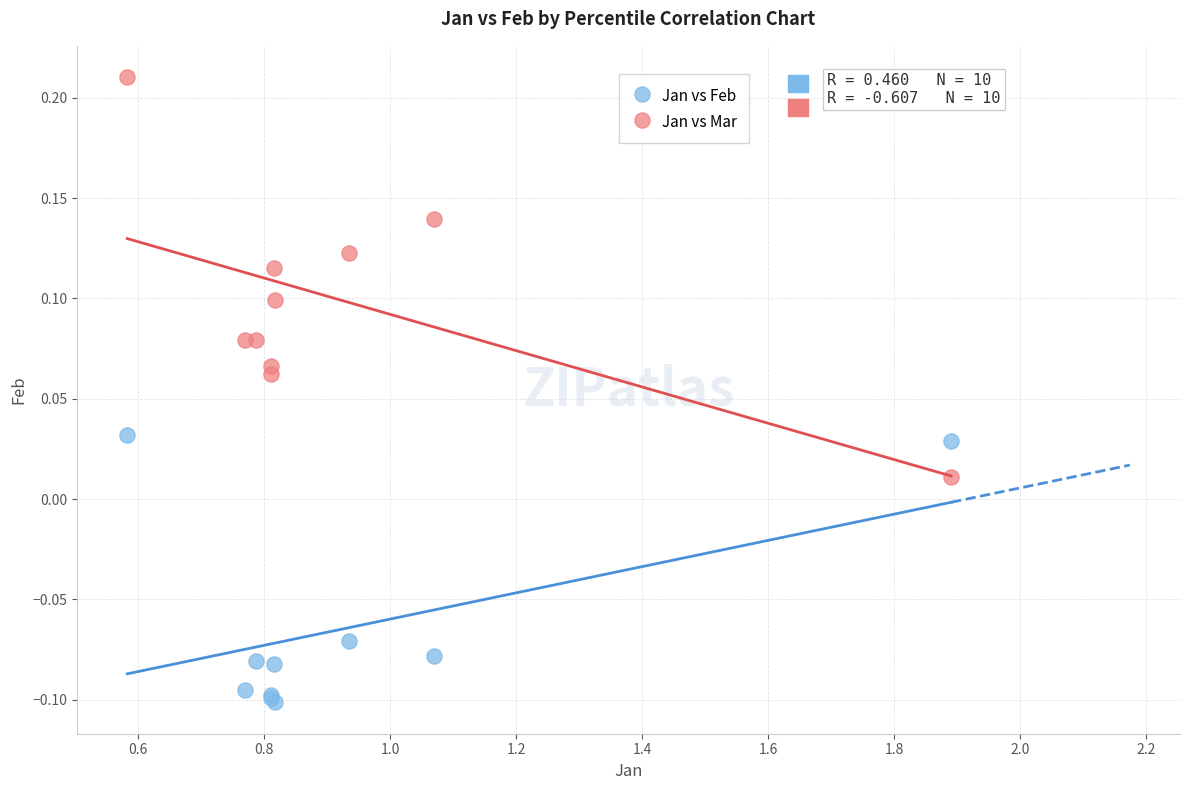

Which series reaches the maximum Y coordinate?

Jan vs Mar